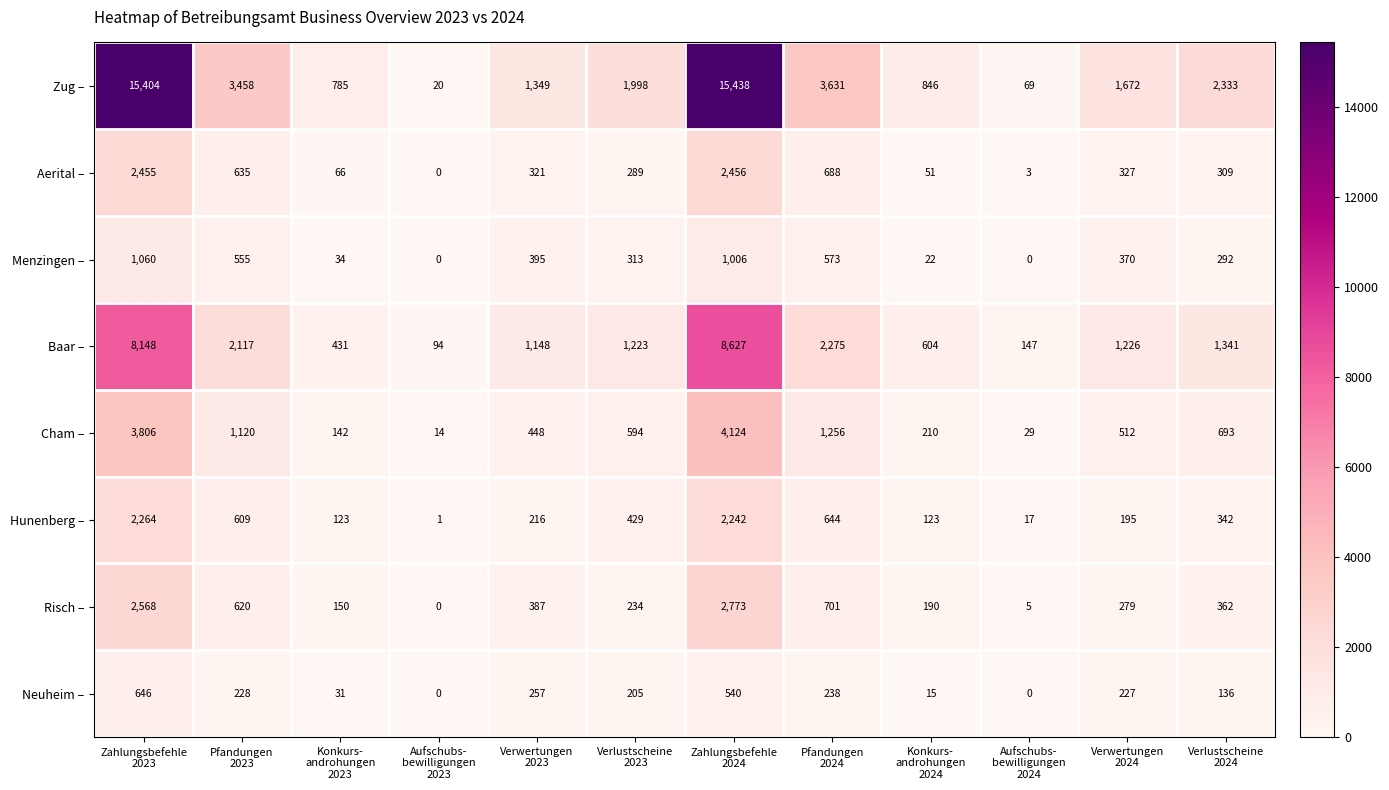

Count the number of categories in the chart.

12